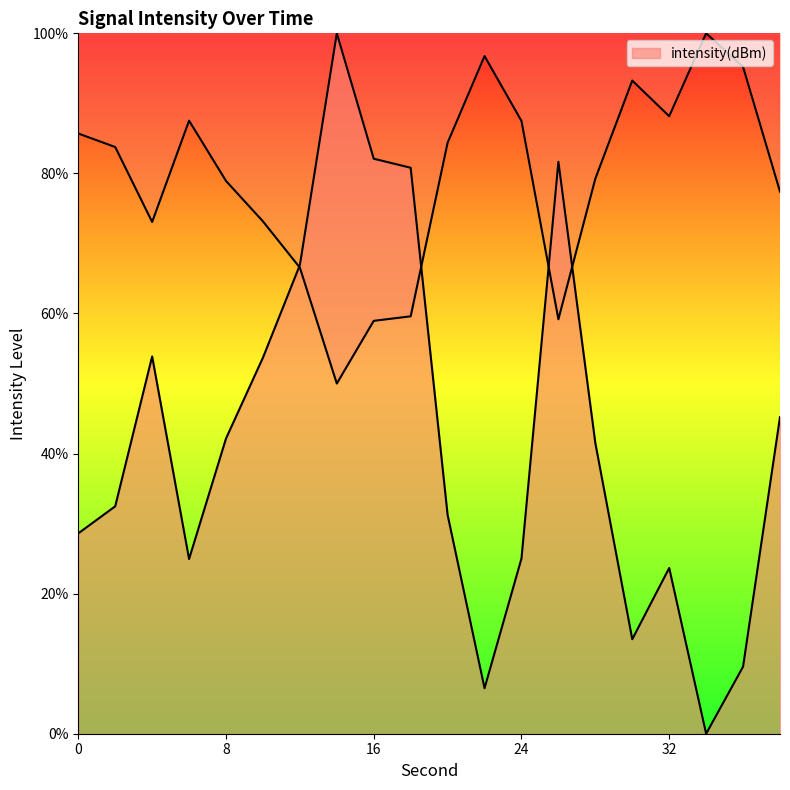

What is the ratio of the value at 8 to the value at 10?

1.1